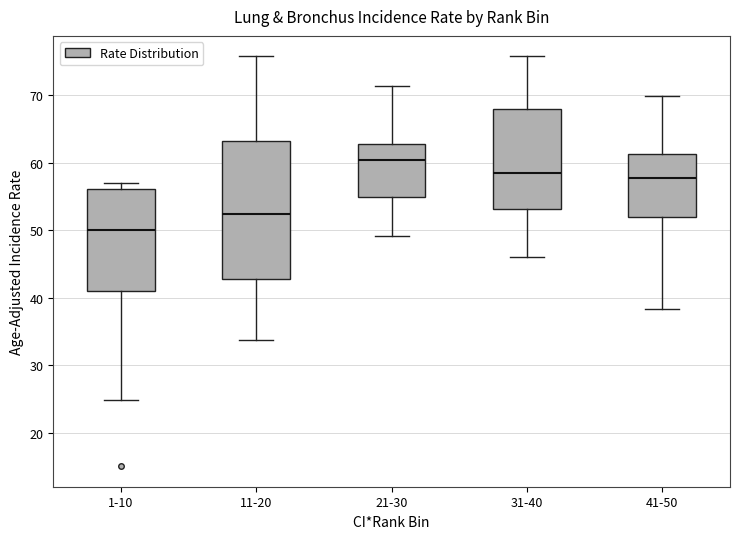

Which box has the lowest median line?

1-10